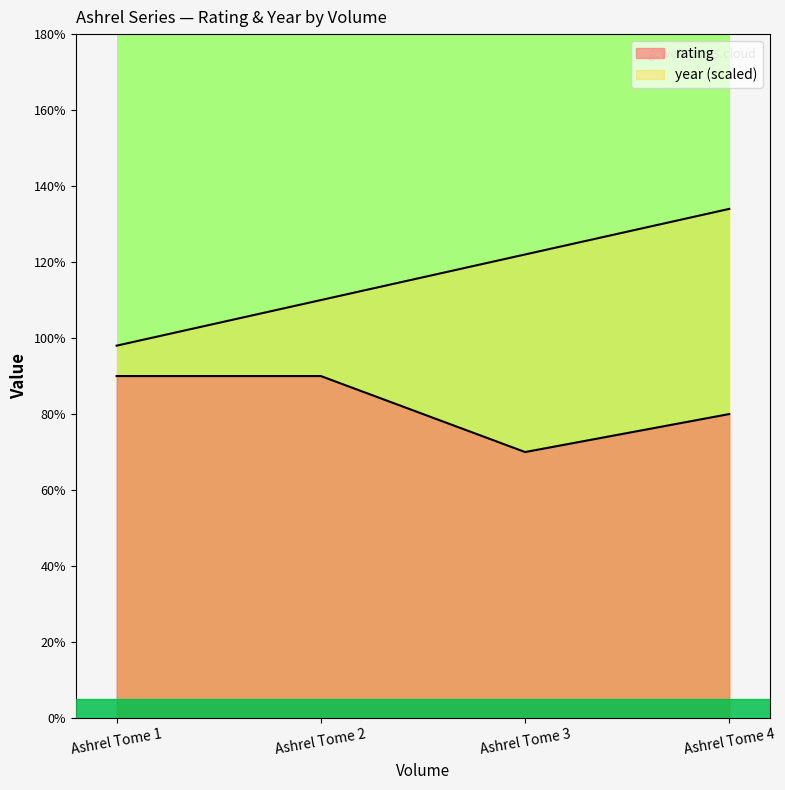

Which has a higher value, Ashrel Tome 4 or Ashrel Tome 2?

Ashrel Tome 2